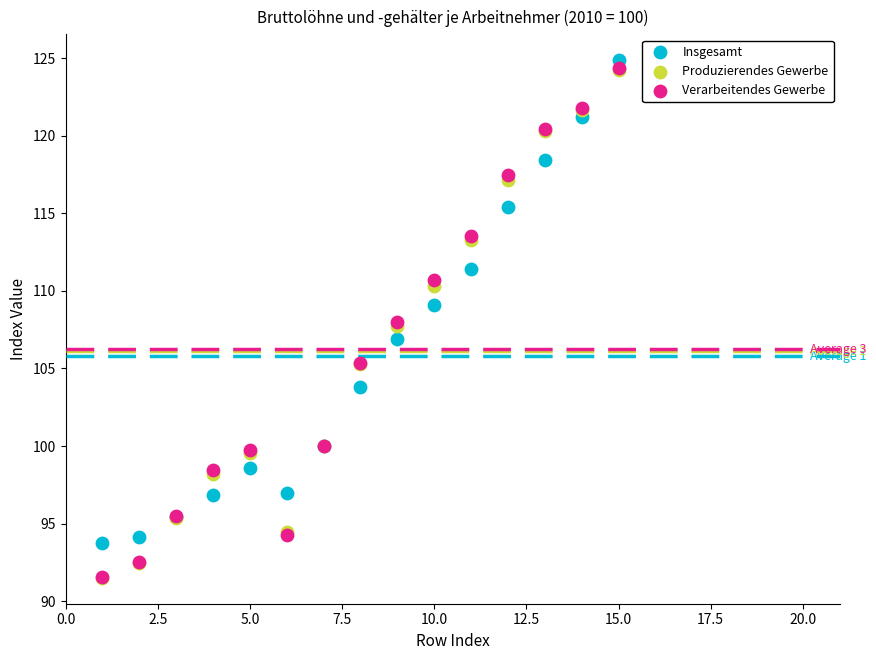

Which series has the largest Y range (max minus min)?

Verarbeitendes Gewerbe